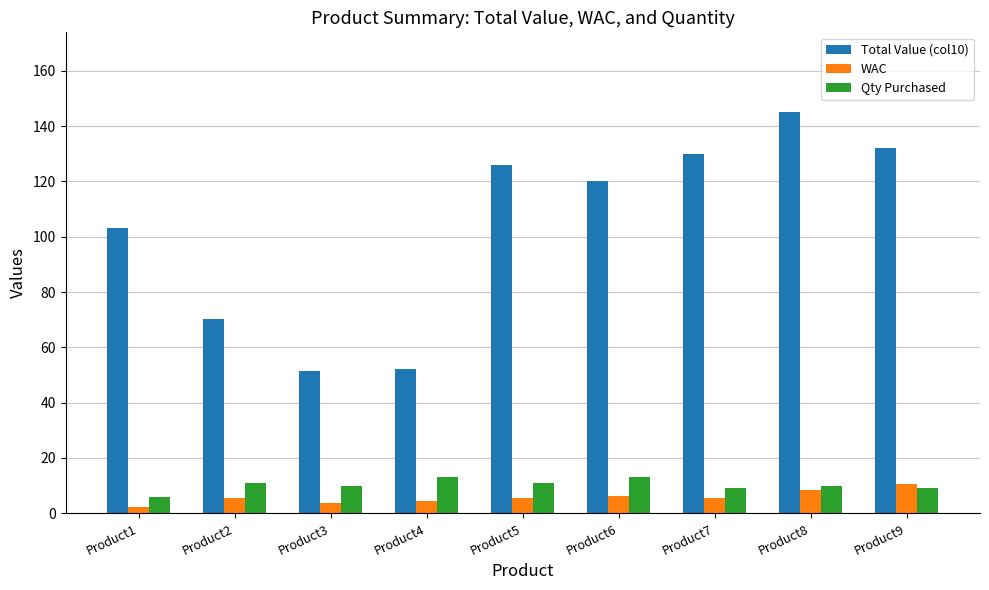

What is the total value across all series at Product9?

151.5